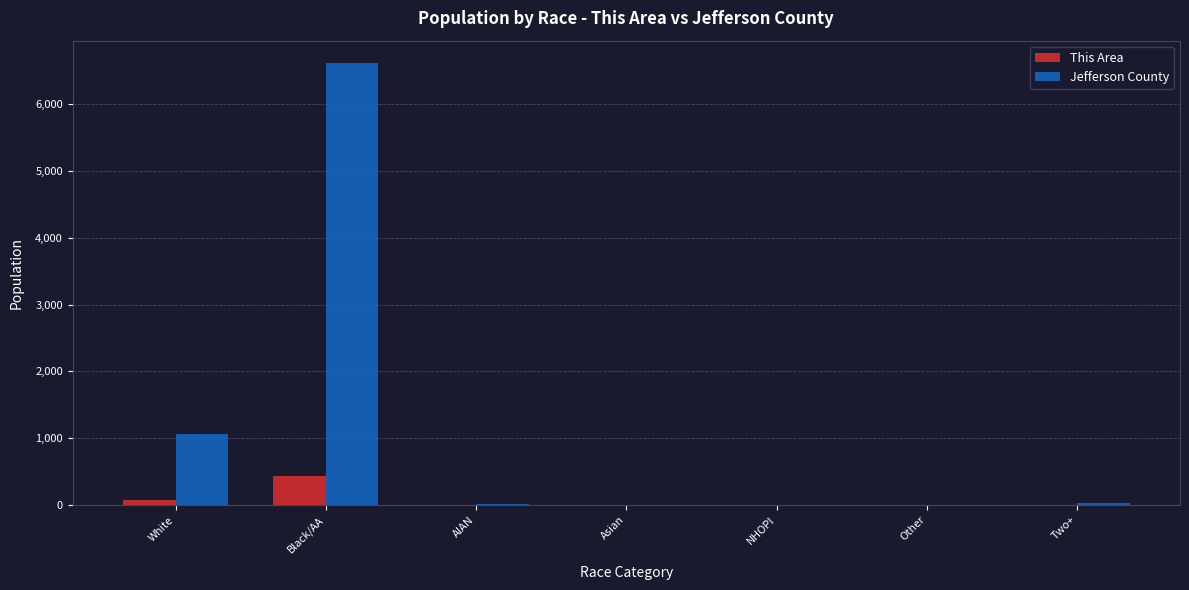

Where is This Area nearest to the value 214?

White